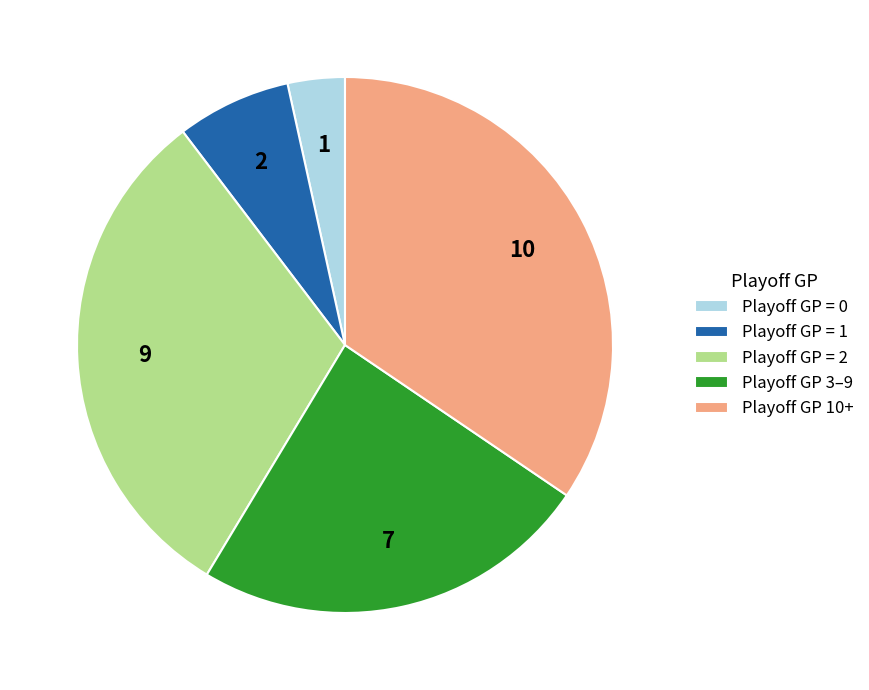

True or false: Playoff GP = 1 accounts for 16% of the total.

False